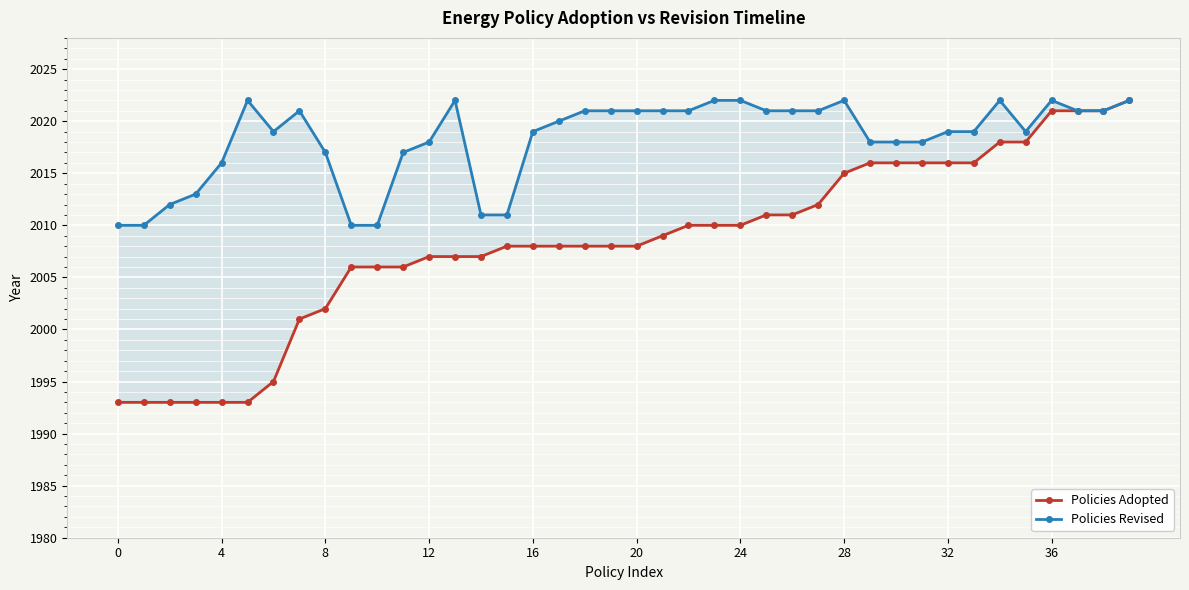

How many lines are shown in the chart?

2